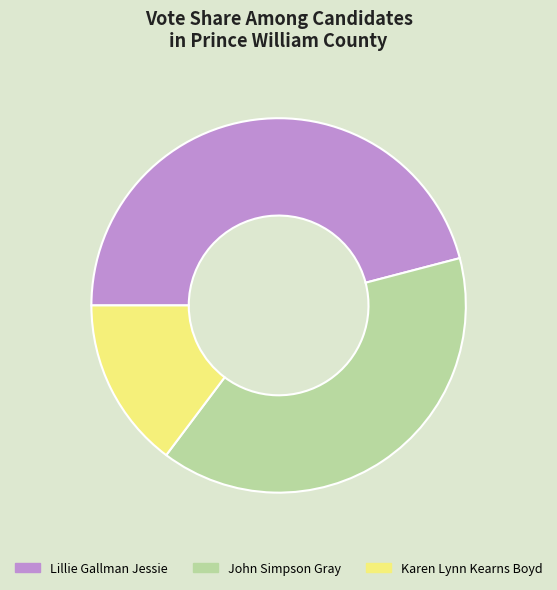

Is it true that Karen Lynn Kearns Boyd is 15% of the pie?

True